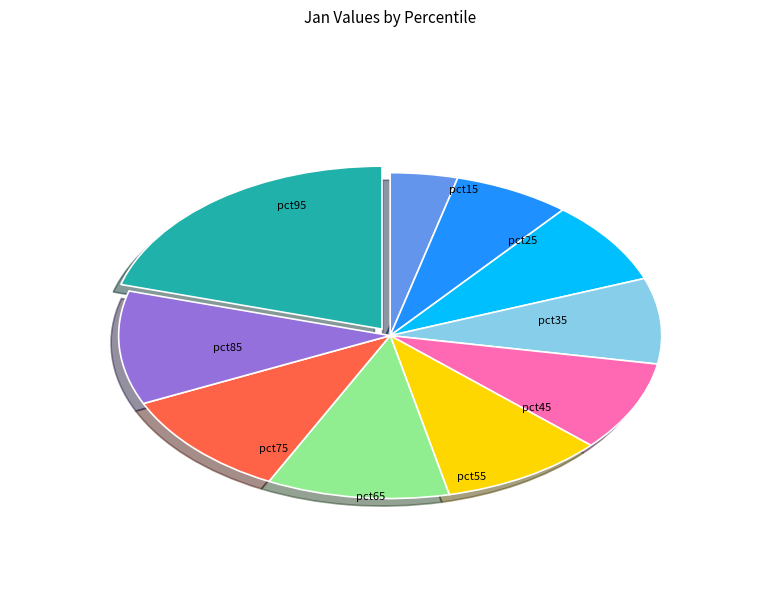

Is there a majority slice in this chart?

No